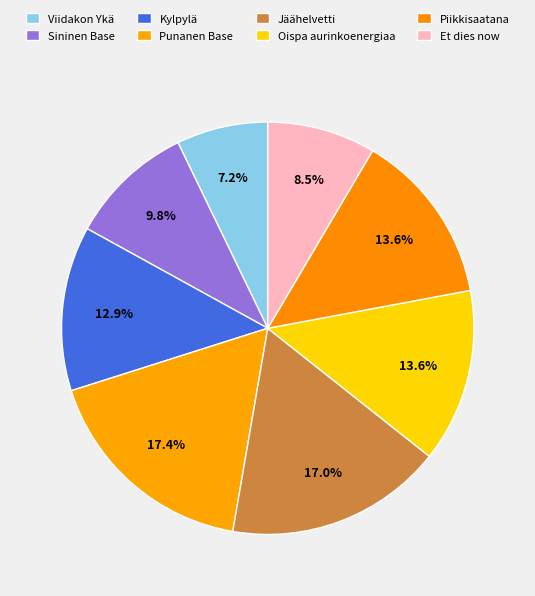

What is the largest slice in the pie chart?

Punanen Base